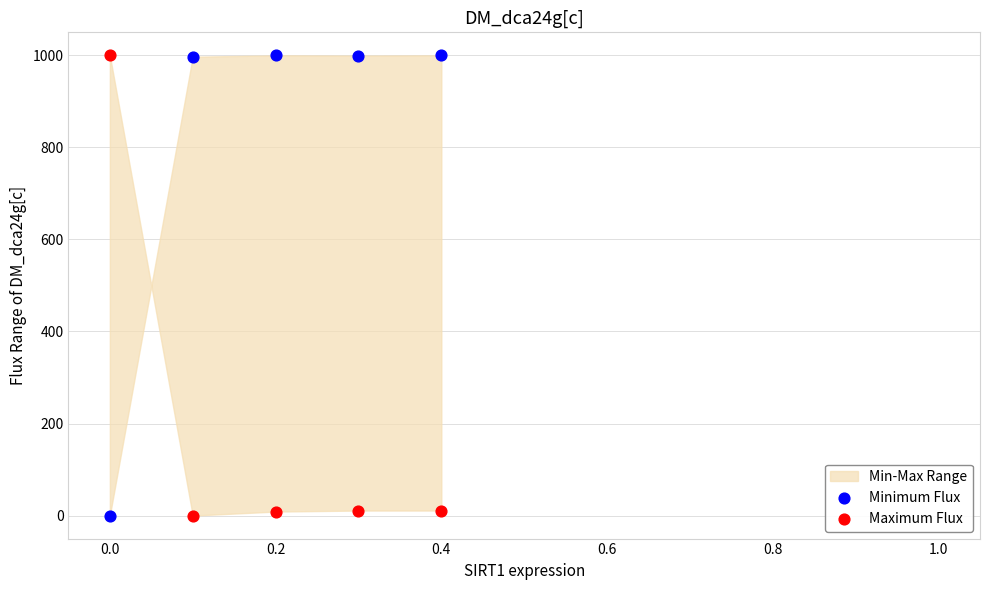

What is the X range (max minus min) for the scatter plot?

0.4